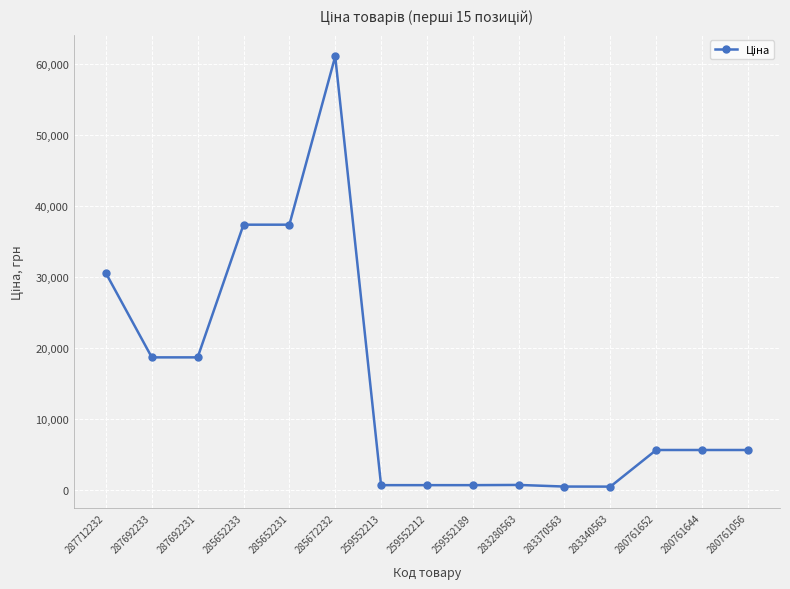

What is the greatest value displayed?

61024.7